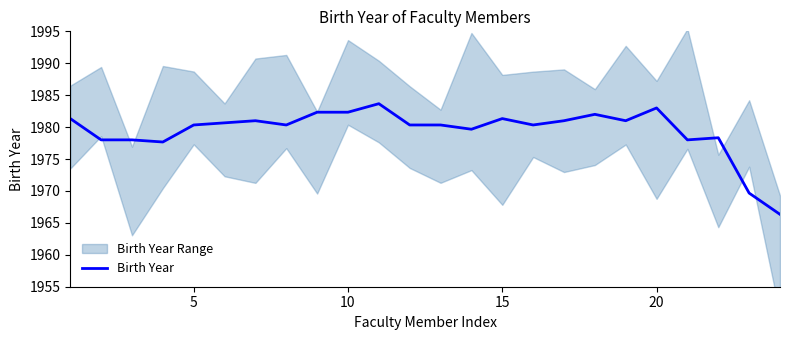

What is the minimum value for Birth Year?

1966.3